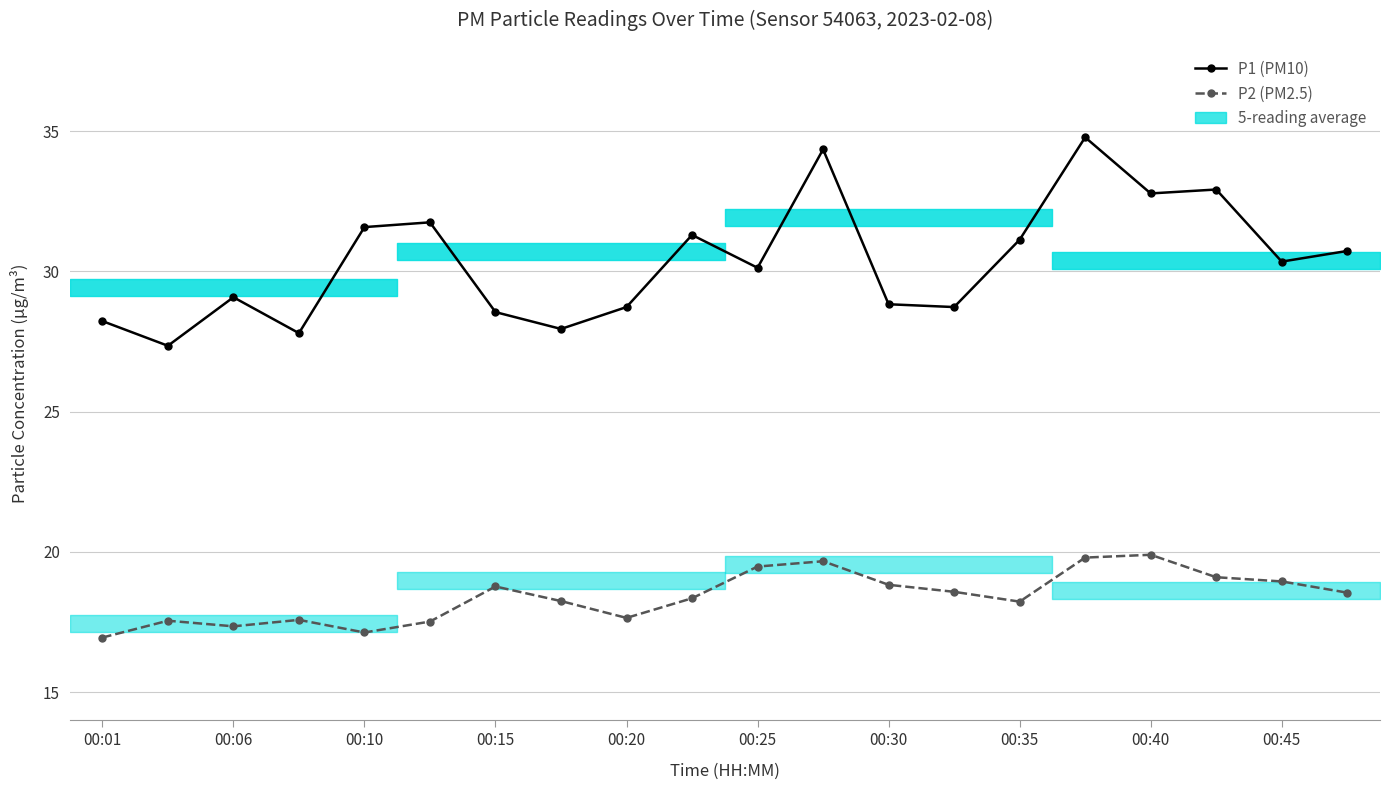

True or false: P2 (PM2.5) and P1 (PM10) cross at least once.

False